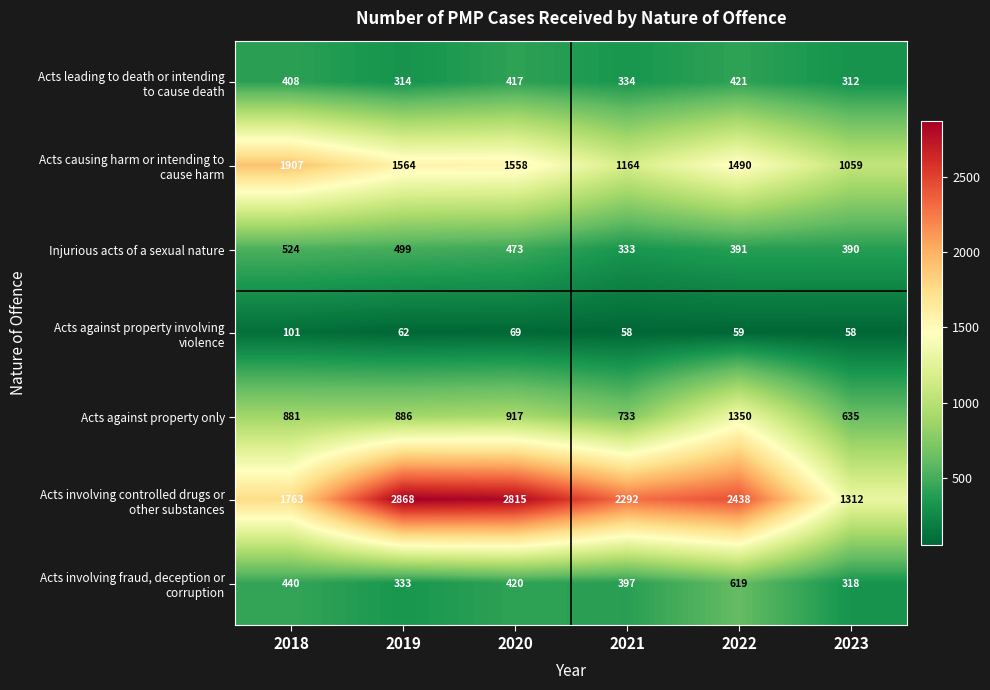

What is the difference between the maximum and second lowest values in the Injurious acts of a sexual nature series?

134